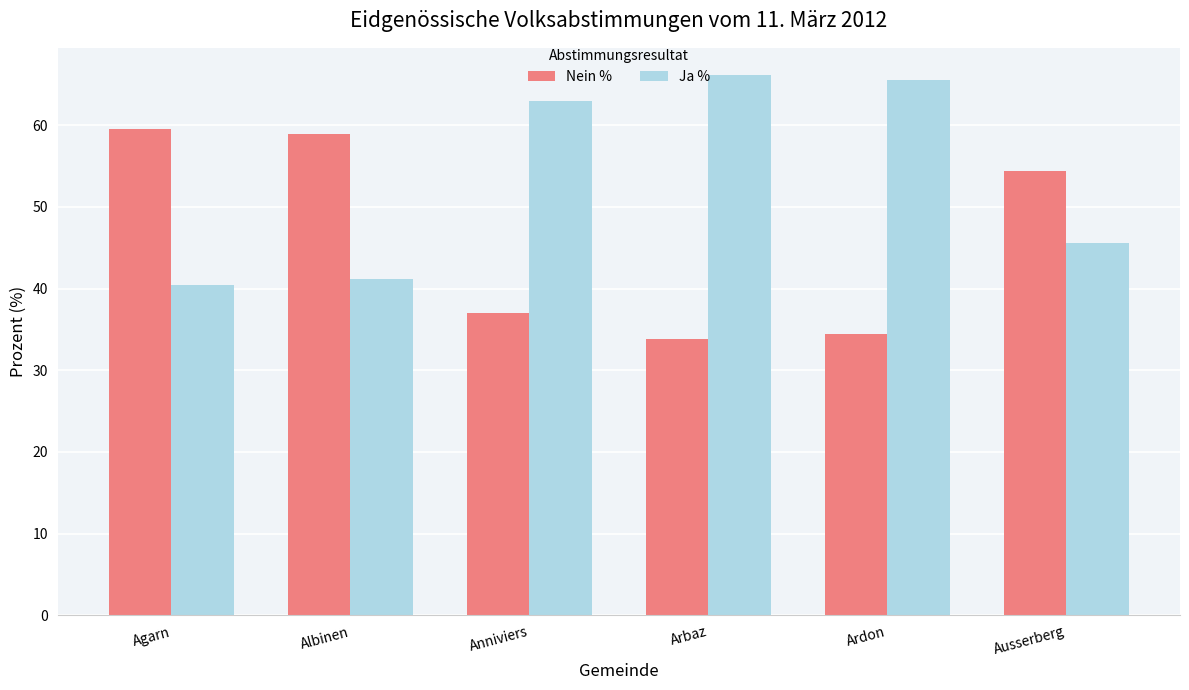

How many bars are there in each group?

2